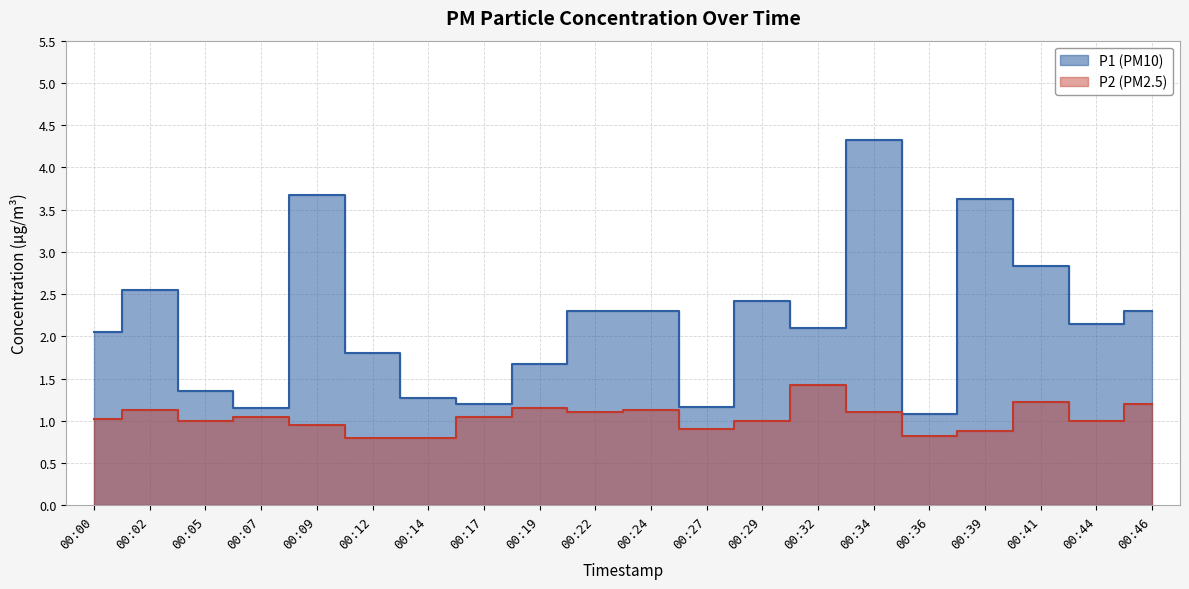

What are all the series names shown in the legend?

P1, P2